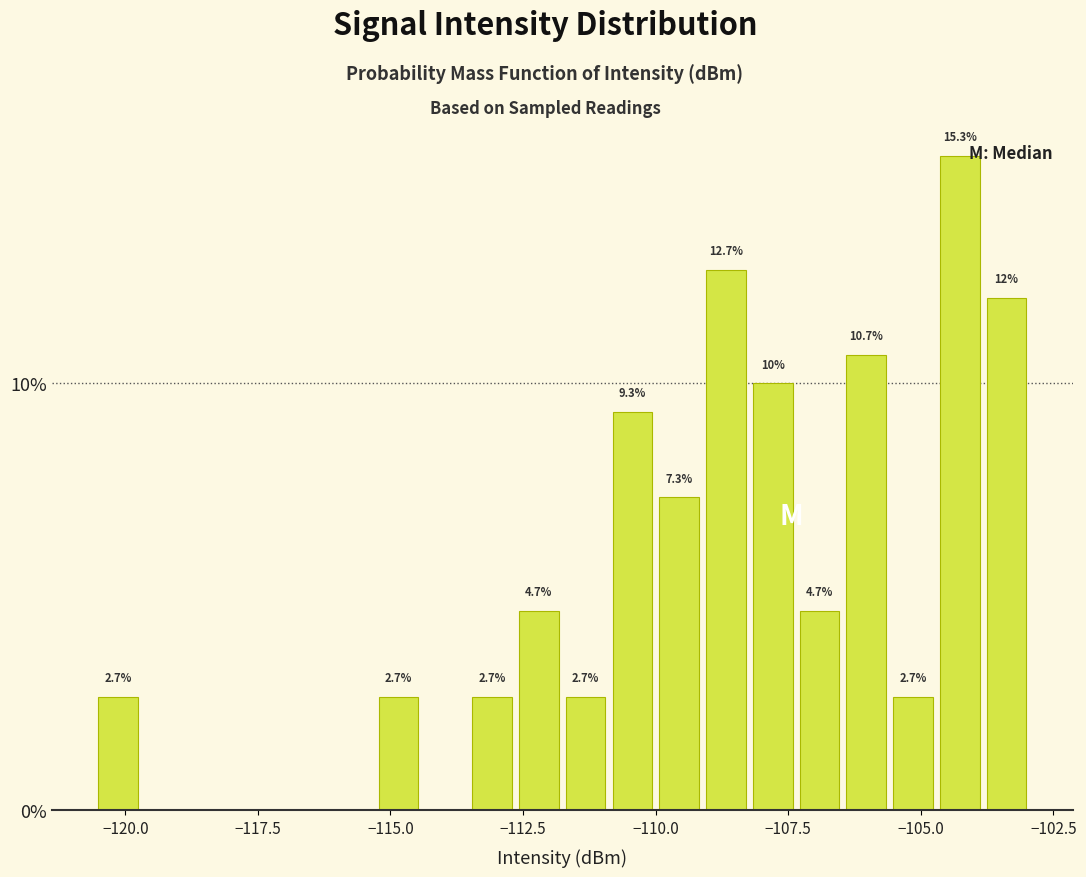

Around what value on the x-axis is the tallest bar? Give the approximate position of its centre, as read against the axis.

-104.5